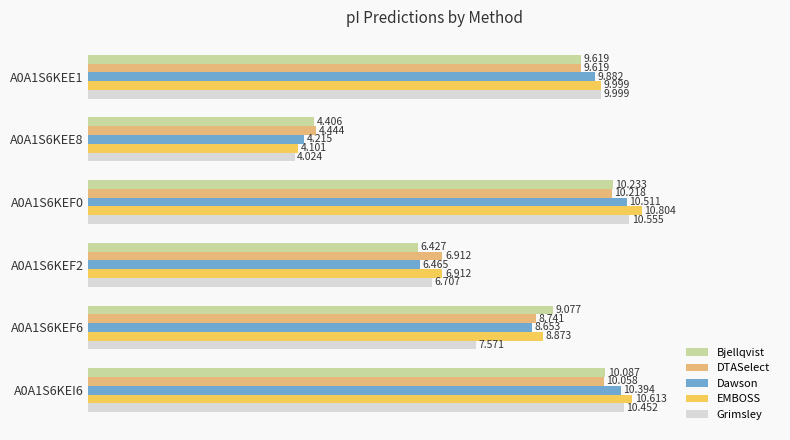

Is the value of Grimsley at A0A1S6KEF6 greater than the value of EMBOSS at A0A1S6KEE1?

No